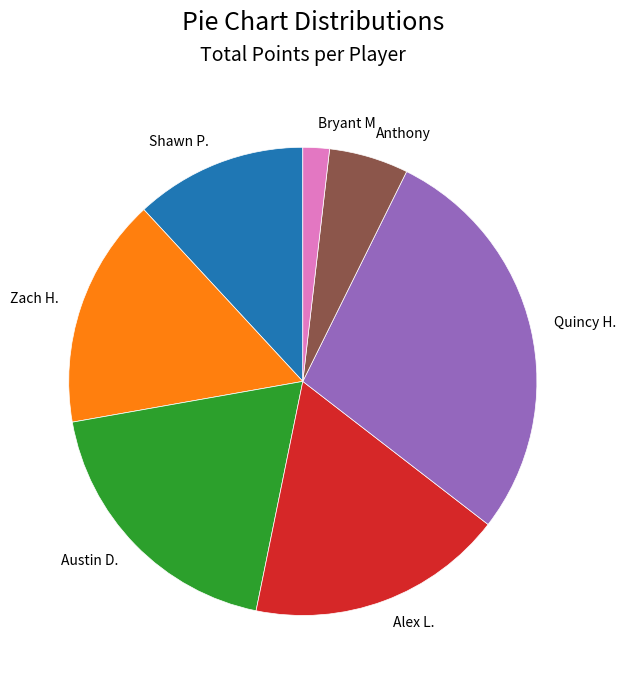

Is there any slice that represents more than half of the pie?

No